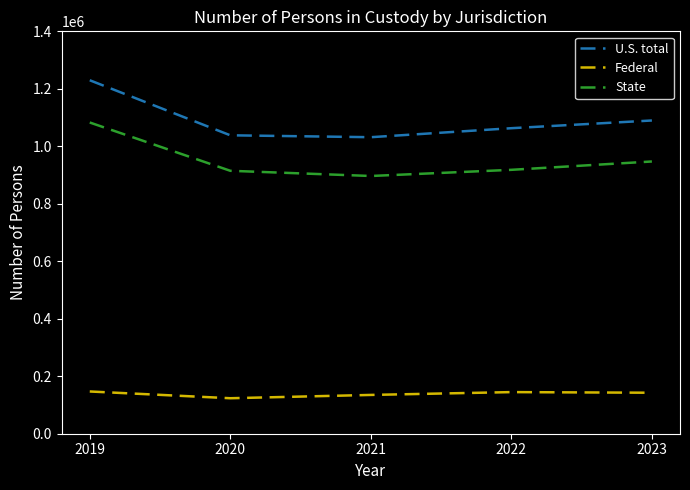

True or false: State and U.S. total cross at least once.

False